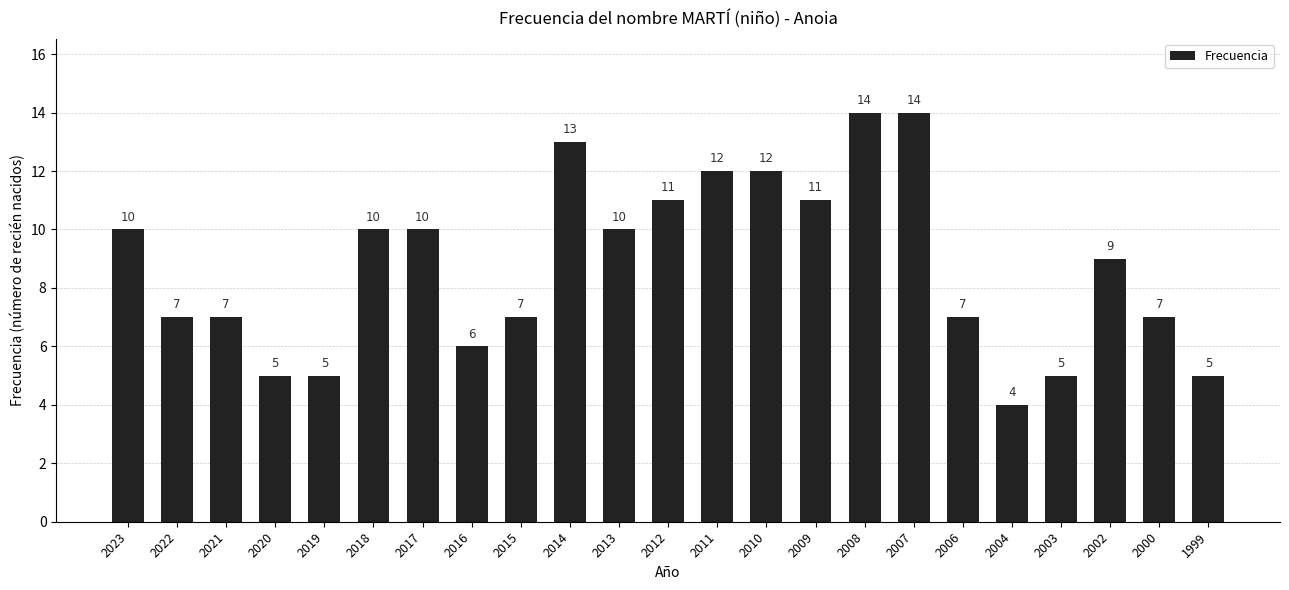

What is the smallest value displayed?

4